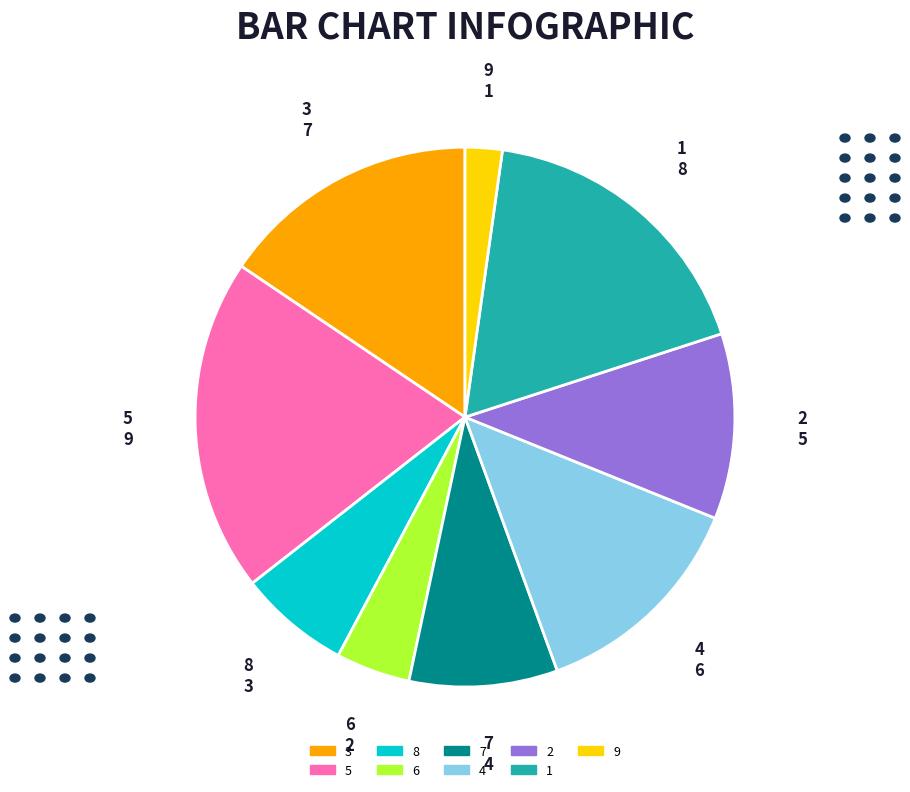

The 2 slice represents 11% of the pie. True or false?

True